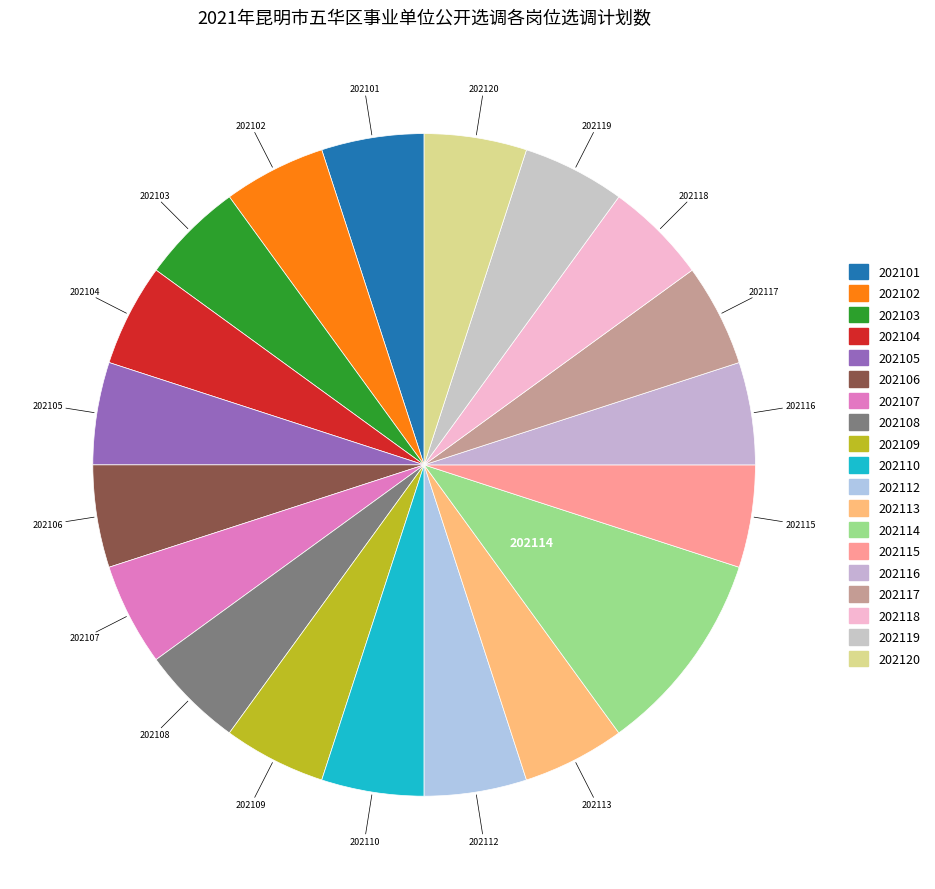

What percentage is NOT represented by 202110?

95.0%